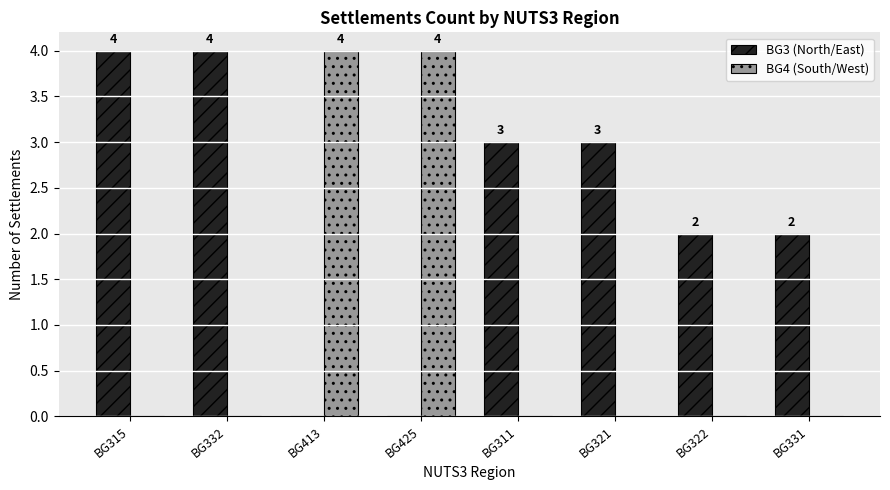

How many positive values does the BG3 (North/East) series have?

6